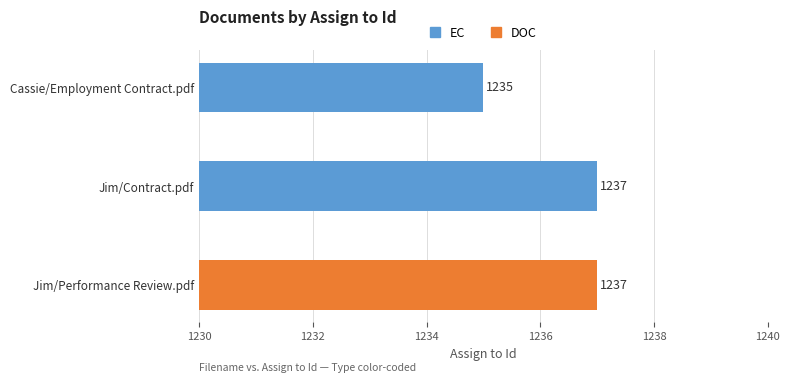

List the labels in order of value, largest first.

Jim/Contract.pdf, Jim/Performance Review.pdf, Cassie/Employment Contract.pdf